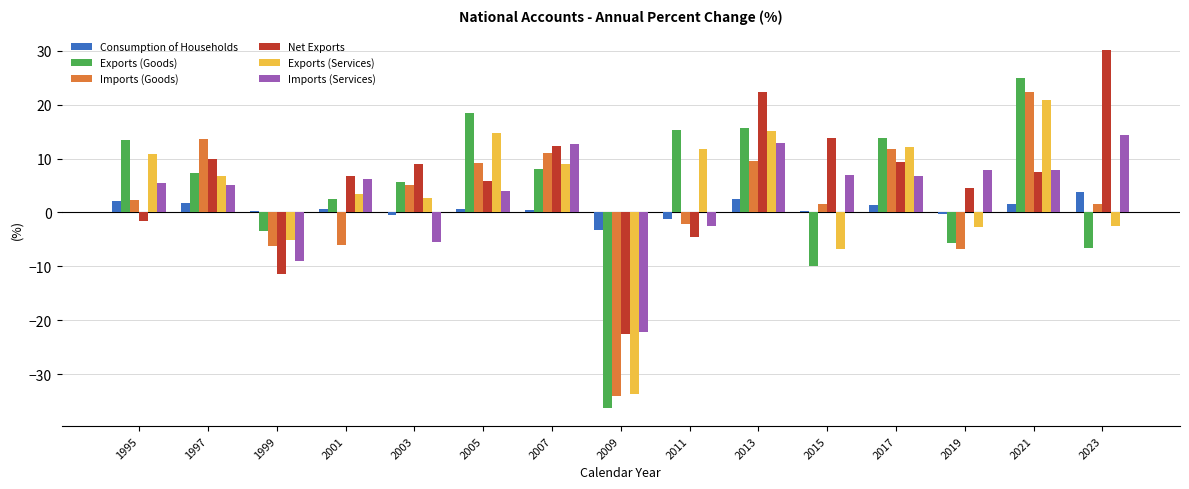

Which series changed the most between 2007 and 2015?

Exports (Goods)